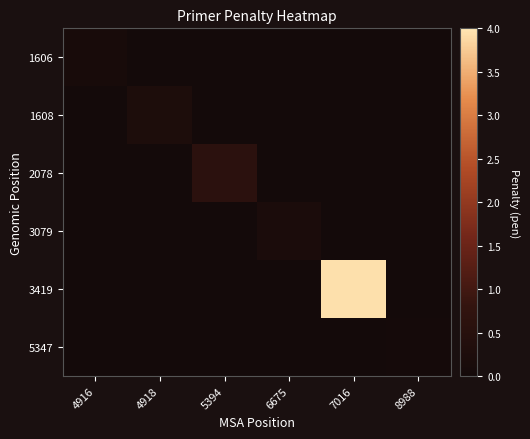

Which category has the highest value across all series?

7016